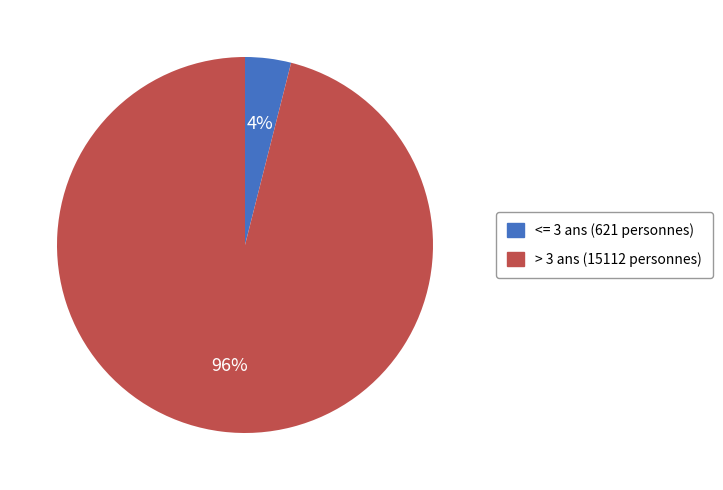

Is there a majority slice in this chart?

Yes